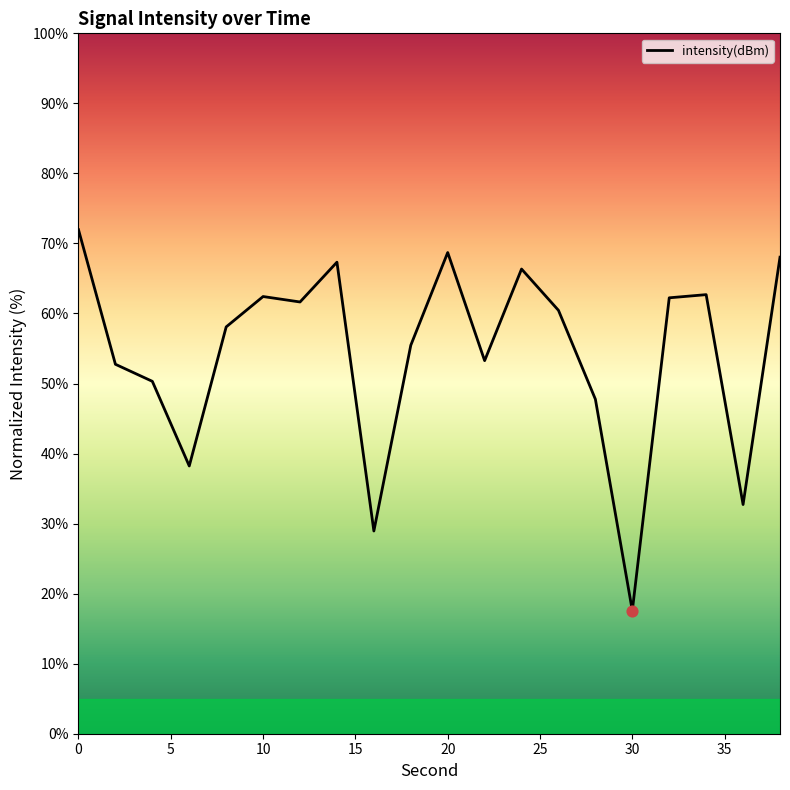

What is the ratio of the value at 22 to the value at 6?

1.4